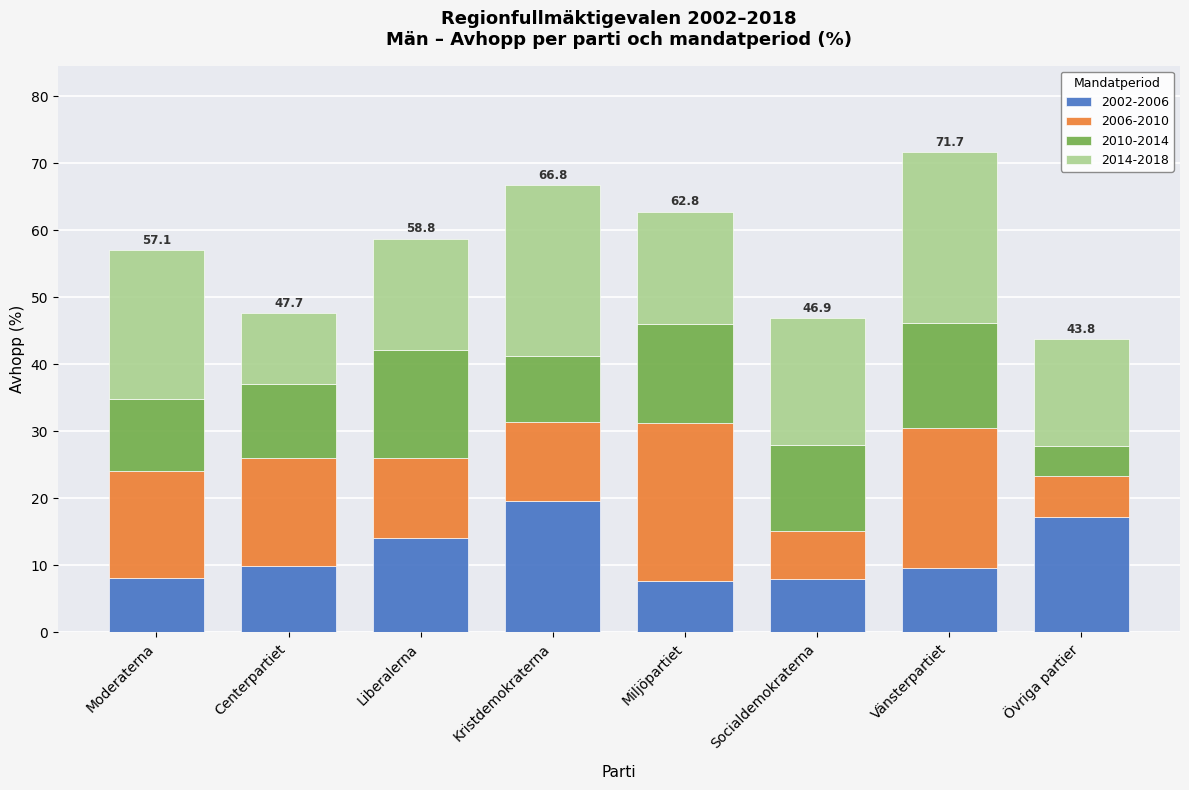

What is the sum of the 2002-2006 values at Kristdemokraterna and Moderaterna?

27.9